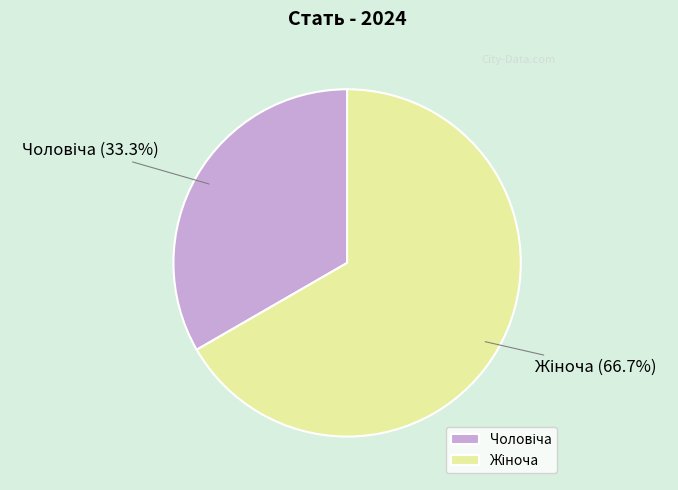

To the nearest percent, what percentage of the pie is Жіноча?

67%